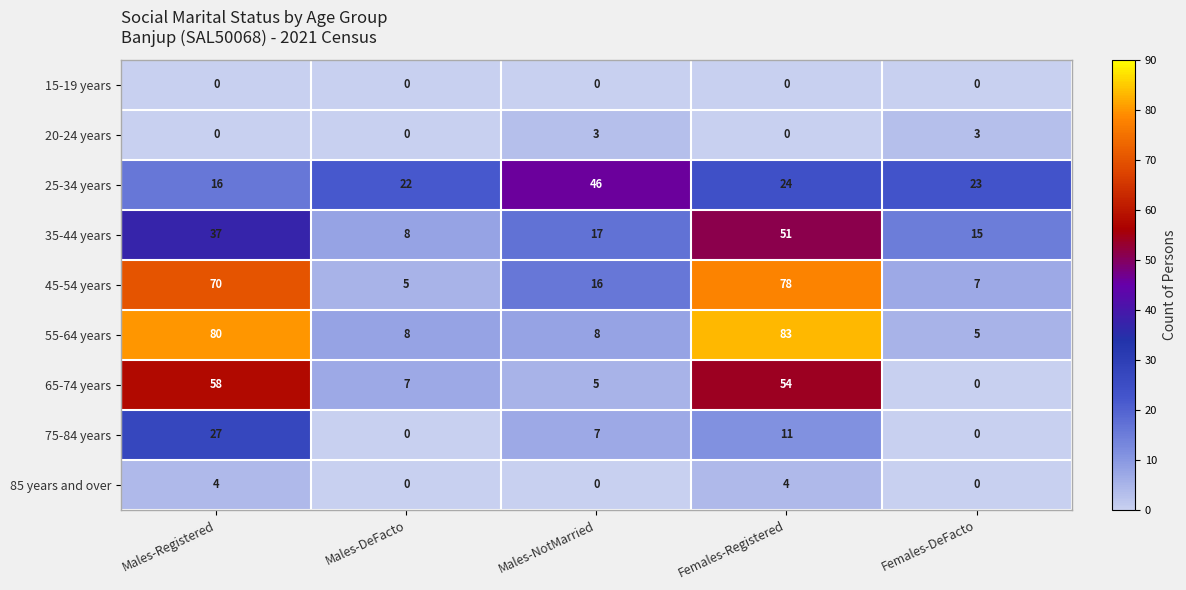

Which series has the largest total across all categories?

55-64 years